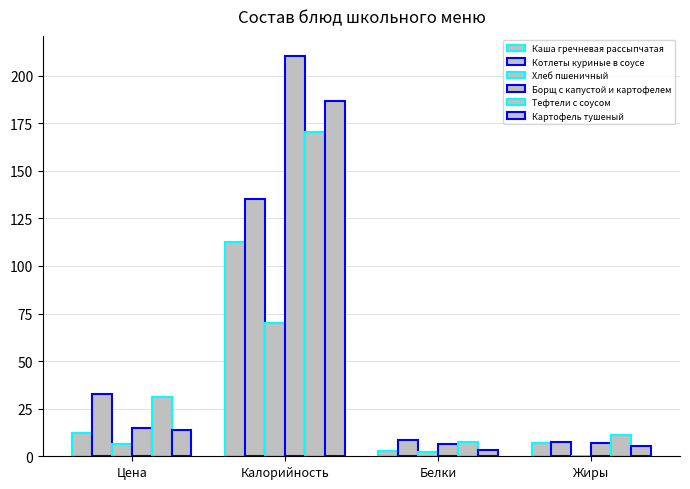

What is the sum of the Котлеты куриные в соусе values at Калорийность and Жиры?

142.6